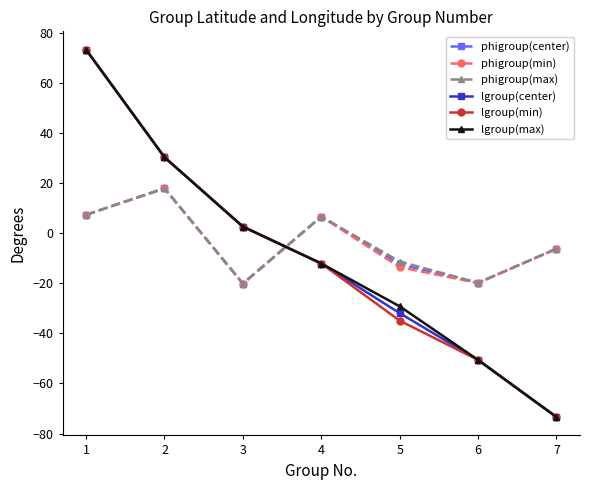

What is the spread (max minus min) of values at 7?

67.2